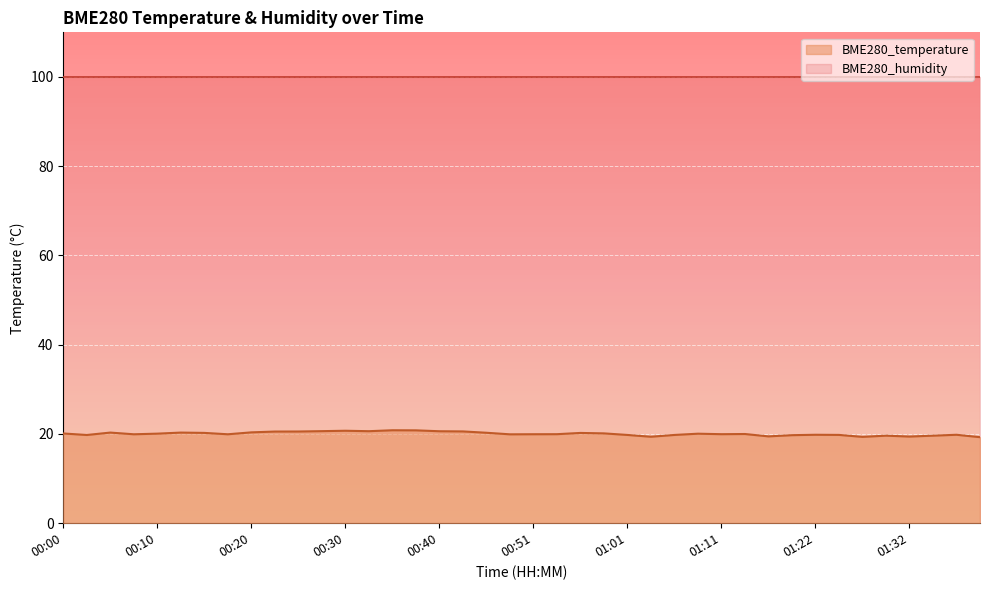

What is the difference between the maximum and minimum values?

1.5